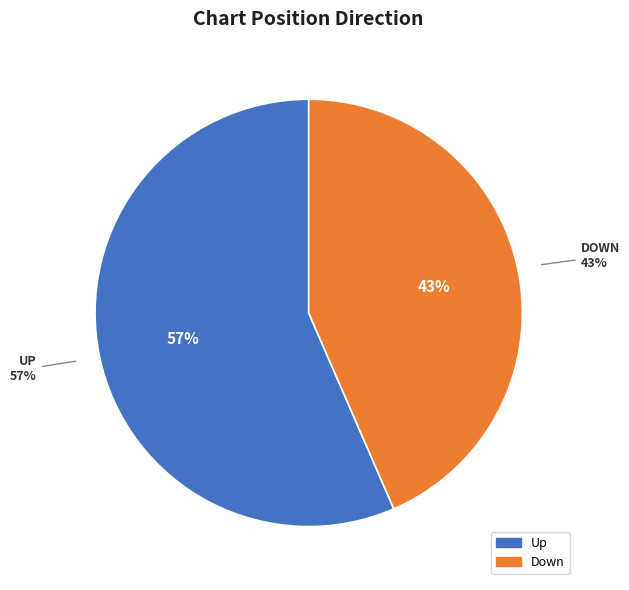

Rank the categories by value from lowest to highest.

down, up